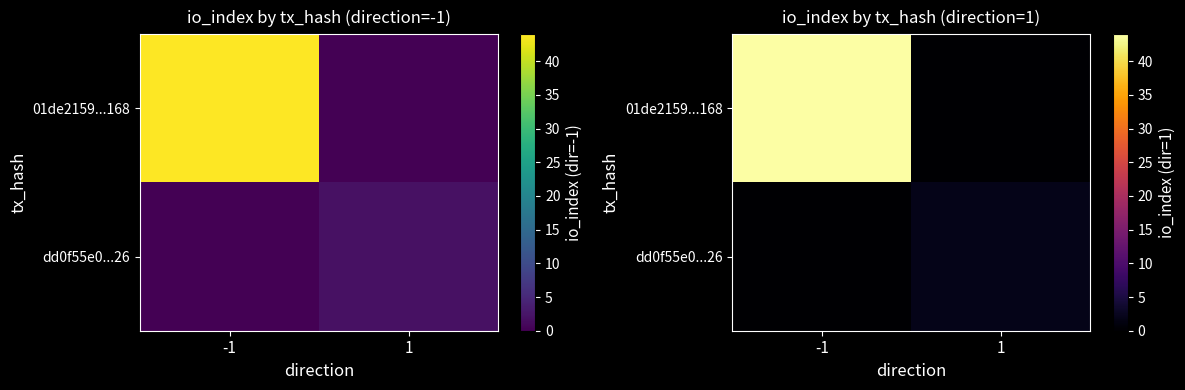

Count the number of categories in the chart.

2